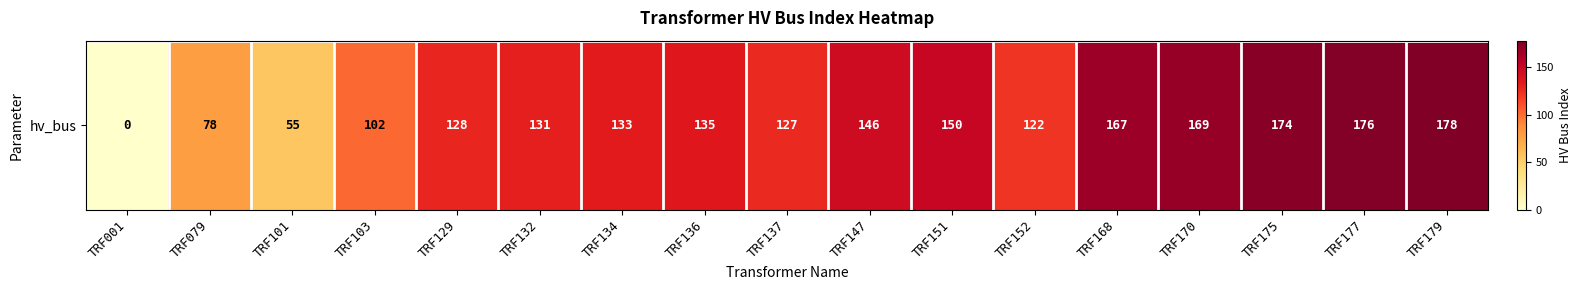

At which label is the value closest to 89?

TRF079